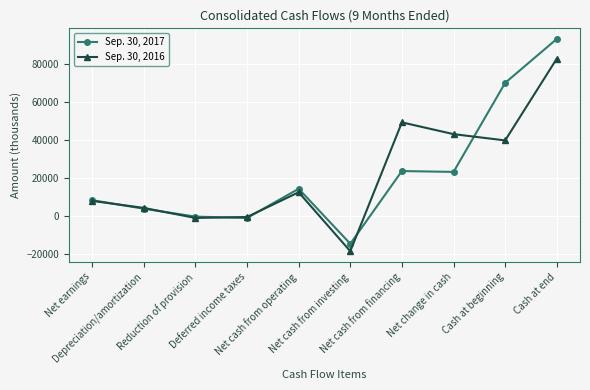

What is the label of the 8th point from the right?

Reduction of provision